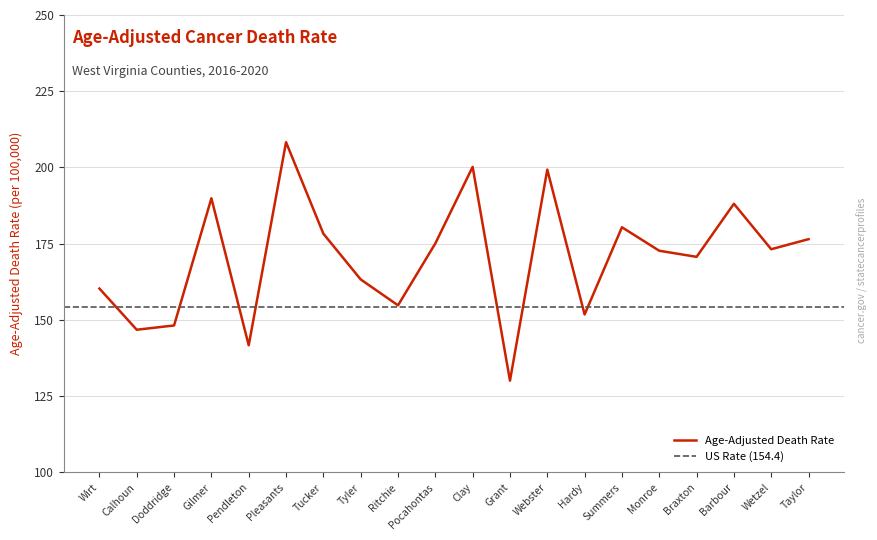

What is the smallest value displayed?

130.1